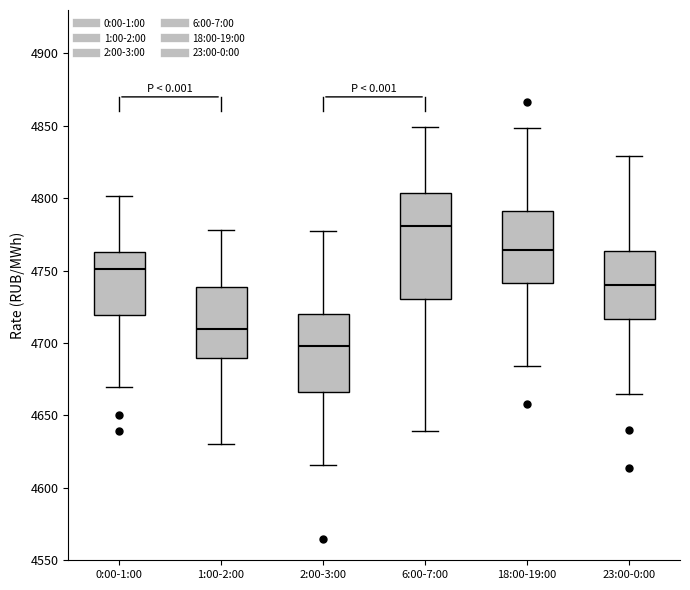

Reading left to right, read every box against the y-axis: the position of its median line, the range the box covers, and the ends of its whiskers. The values are not printed on the chart, so give them approximately, as read against the axis.

0:00-1:00: median 4750, box 4720 to 4765, whiskers 4670 to 4800
1:00-2:00: median 4710, box 4690 to 4740, whiskers 4630 to 4780
2:00-3:00: median 4700, box 4665 to 4720, whiskers 4615 to 4775
6:00-7:00: median 4780, box 4730 to 4805, whiskers 4640 to 4850
18:00-19:00: median 4765, box 4740 to 4790, whiskers 4685 to 4850
23:00-0:00: median 4740, box 4715 to 4765, whiskers 4665 to 4830